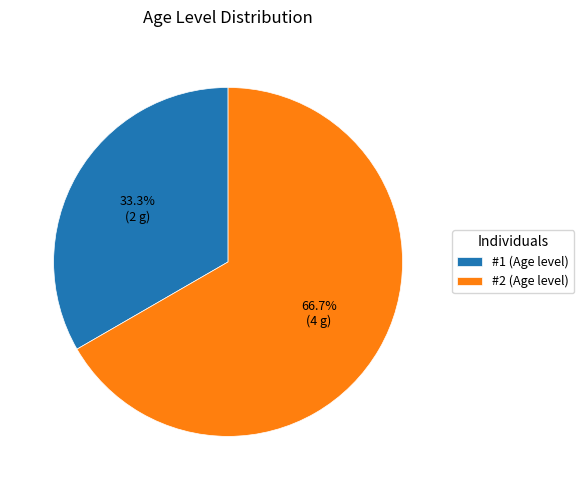

Rank the categories by value from highest to lowest.

#2 (Age level), #1 (Age level)